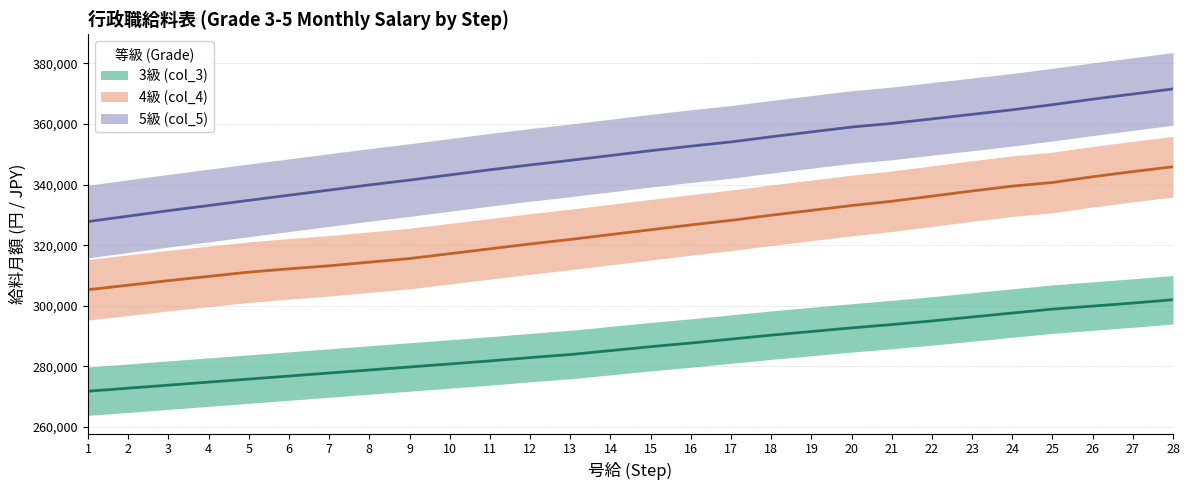

At which category does the chart reach its minimum across all series?

1